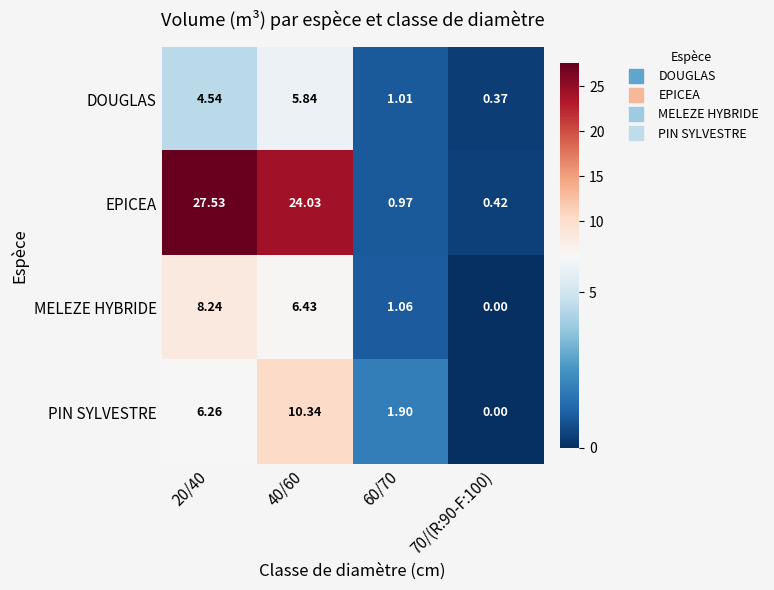

Which series has the largest range (max minus min)?

EPICEA